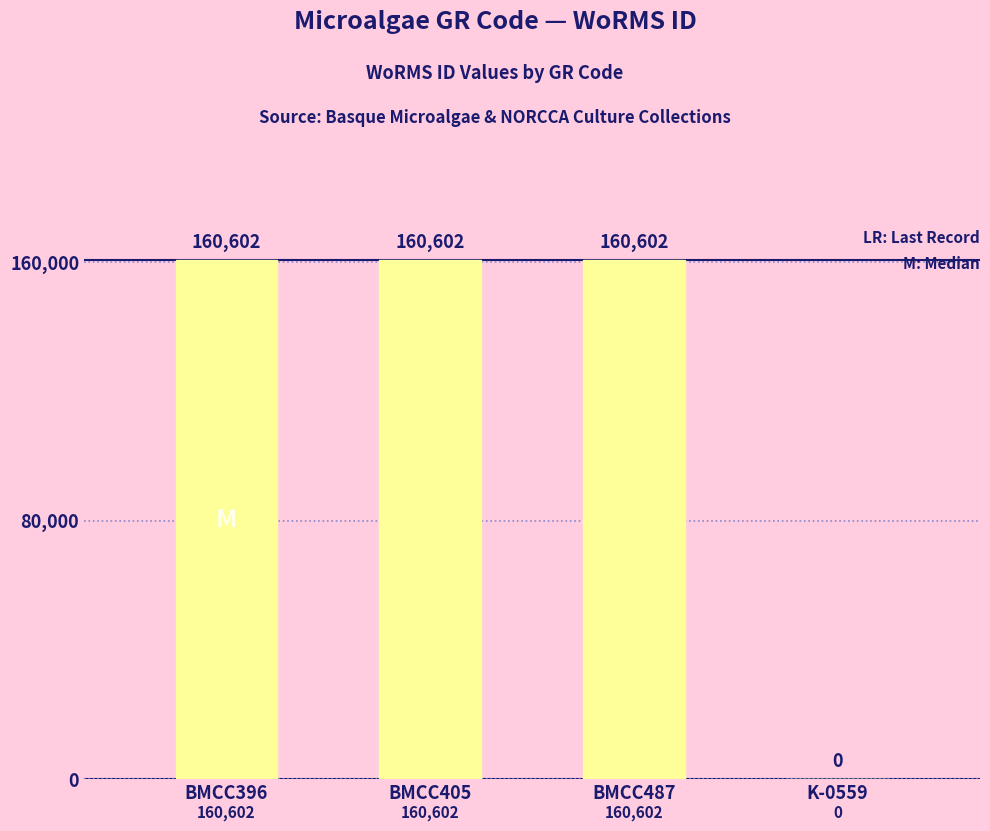

How many data points does each series have?

4